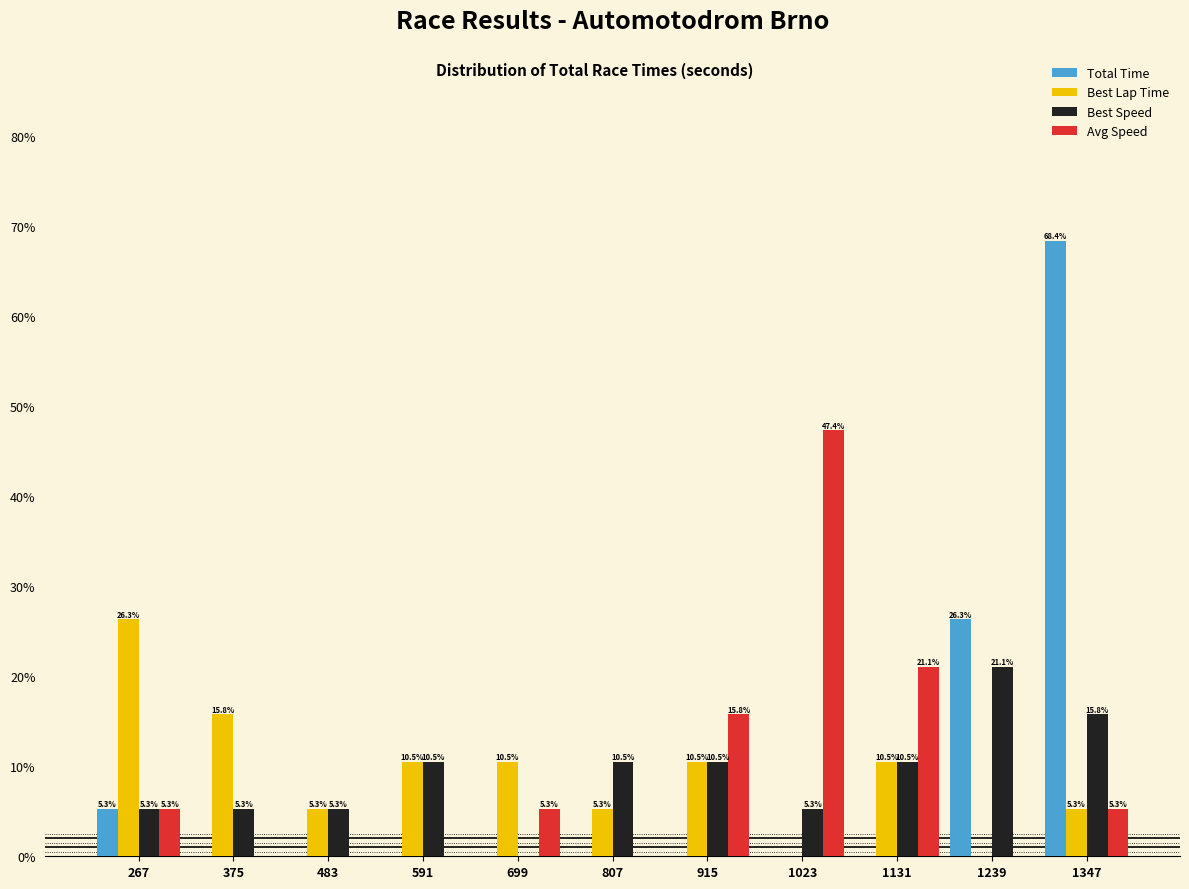

Reading right to left, list all the values displayed in this chart.

Total Time: 1347=68.4	1239=26.3	1131=0.0	1023=0.0	915=0.0	807=0.0	699=0.0	591=0.0	483=0.0	375=0.0	267=5.3
Best Lap Time: 1347=5.3	1239=0.0	1131=10.5	1023=0.0	915=10.5	807=5.3	699=10.5	591=10.5	483=5.3	375=15.8	267=26.3
Best Speed: 1347=15.8	1239=21.1	1131=10.5	1023=5.3	915=10.5	807=10.5	699=0.0	591=10.5	483=5.3	375=5.3	267=5.3
Avg Speed: 1347=5.3	1239=0.0	1131=21.1	1023=47.4	915=15.8	807=0.0	699=5.3	591=0.0	483=0.0	375=0.0	267=5.3